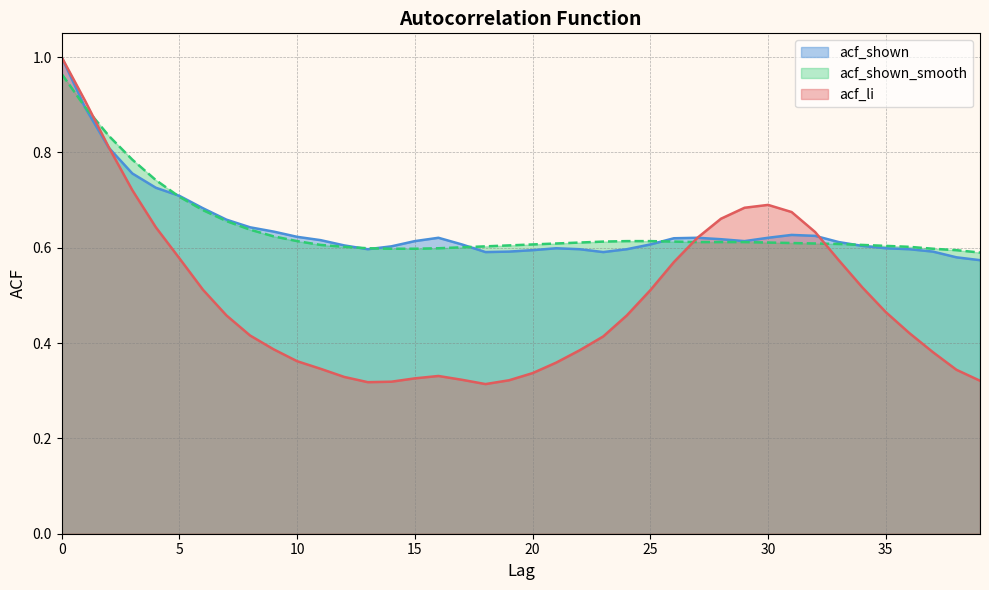

In acf_li, how many points are lower than both neighbors (excluding endpoints)?

2